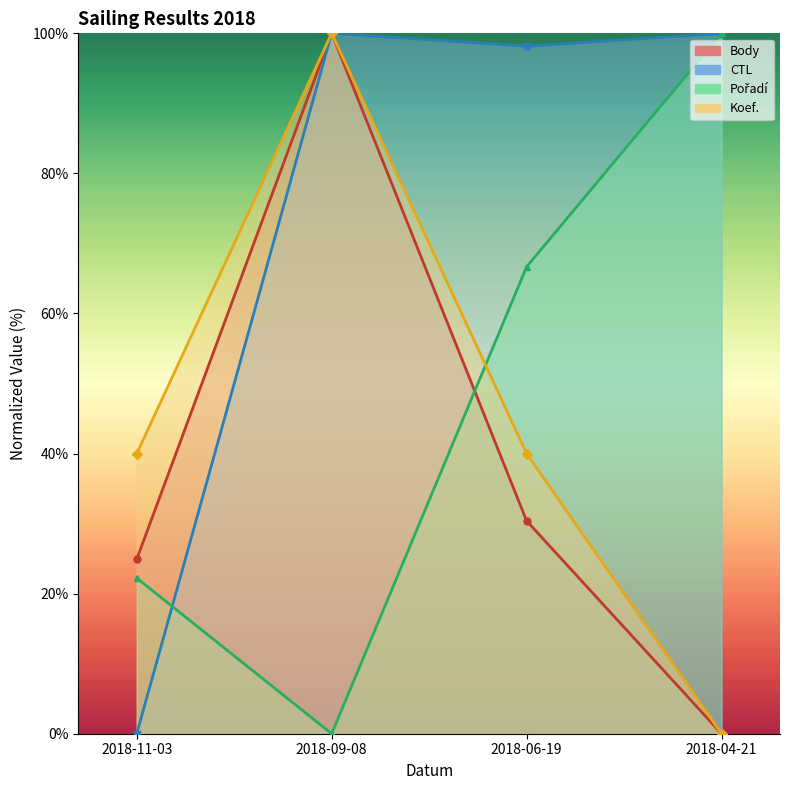

Which series has the largest total across all categories?

CTL